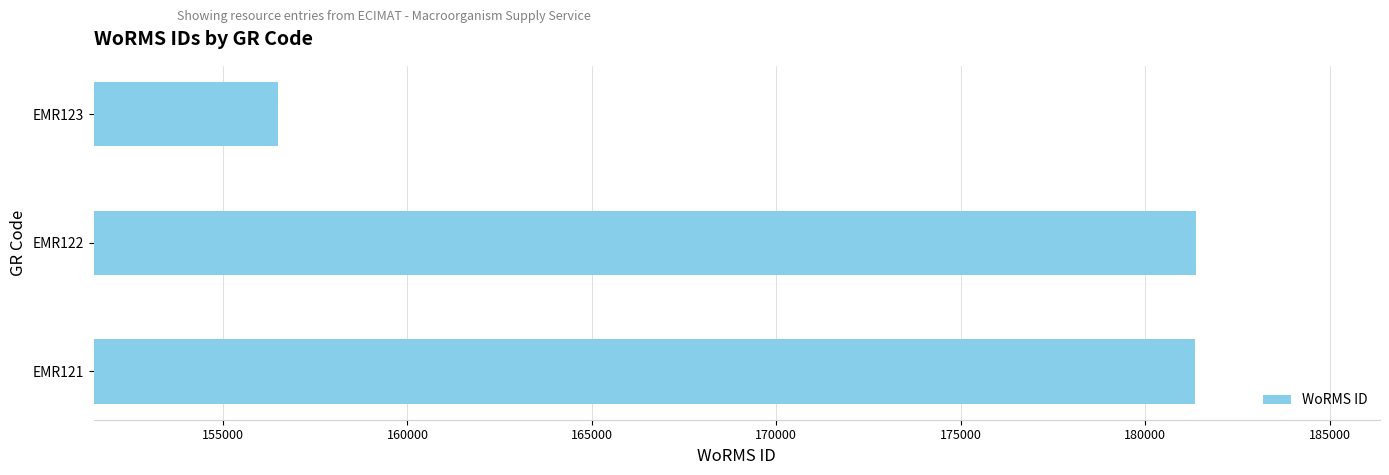

The value at EMR121 is 181362. True or false?

True